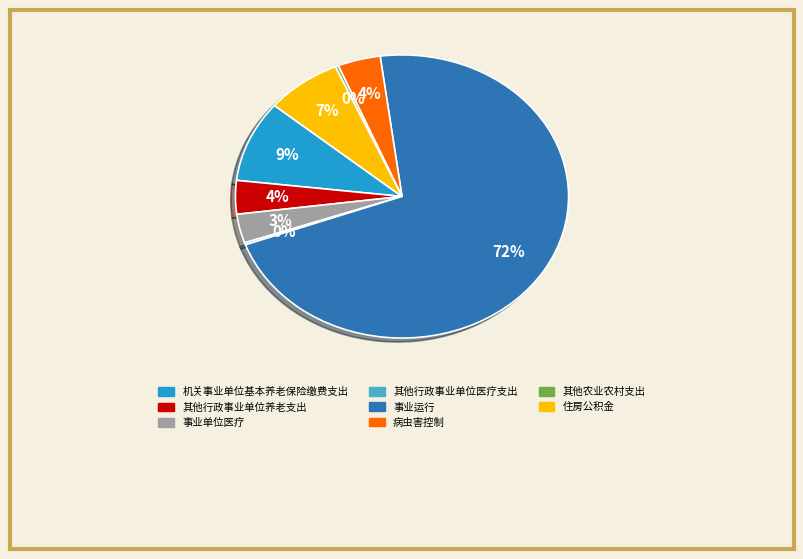

What is the largest slice in the pie chart?

事业运行